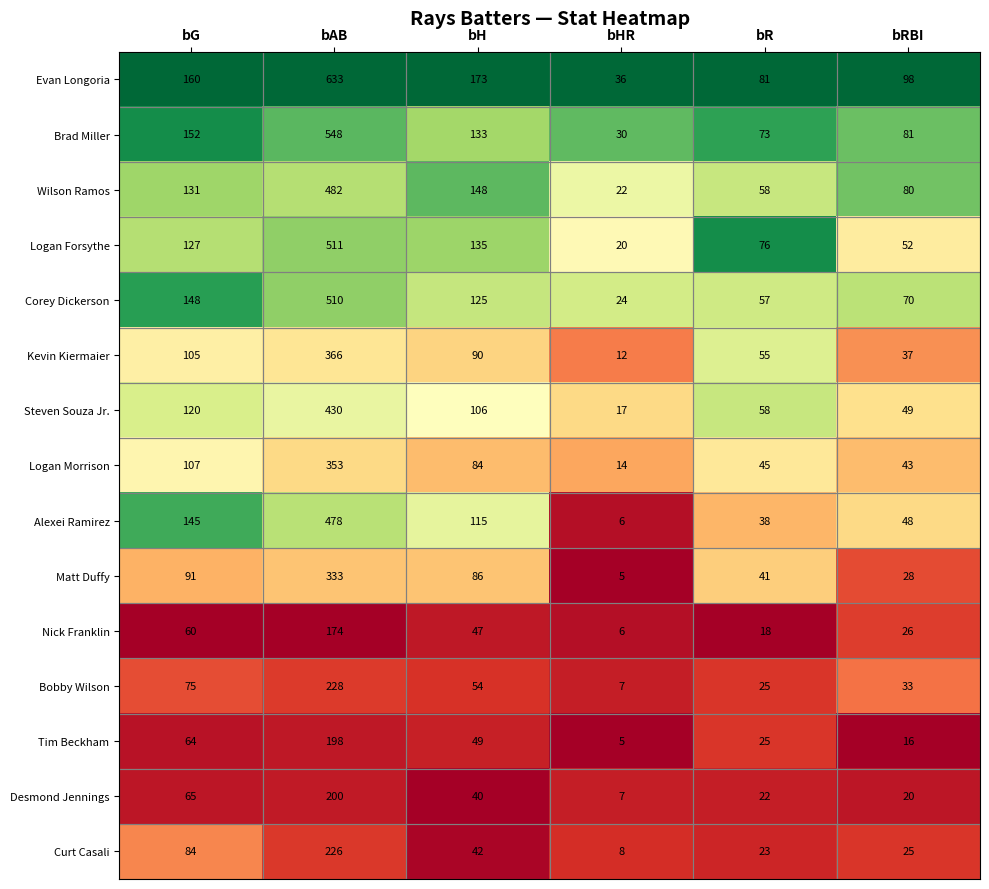

Which series changed the most between bAB and bRBI?

Evan Longoria